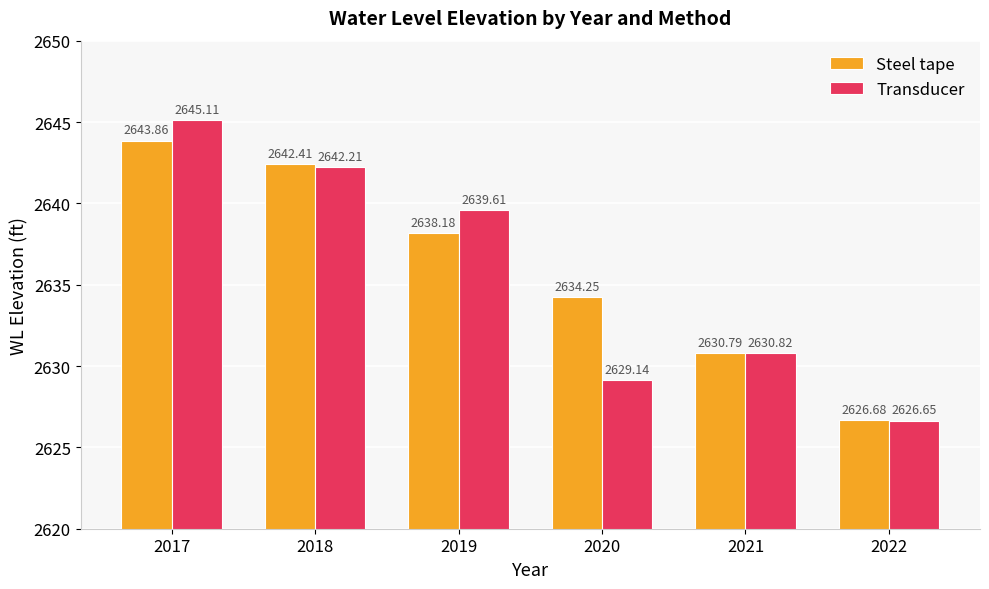

How many data points does each series have?

6